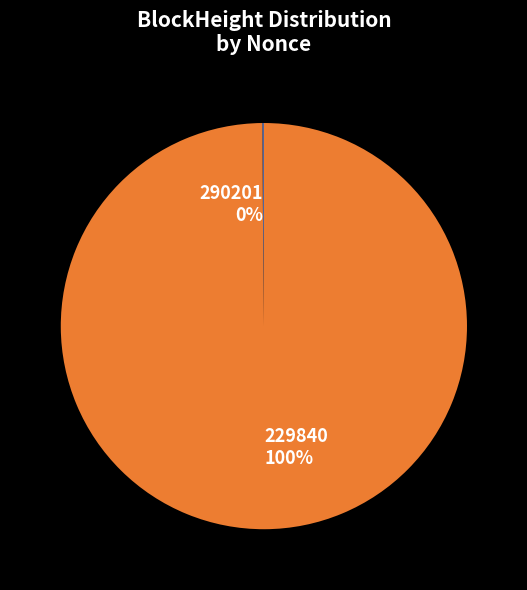

What is the largest slice in the pie chart?

229840